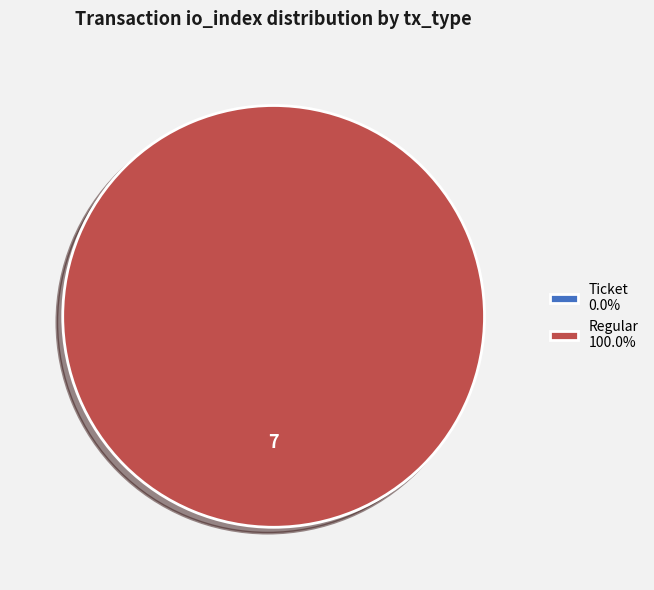

Which slice is the smallest?

Ticket